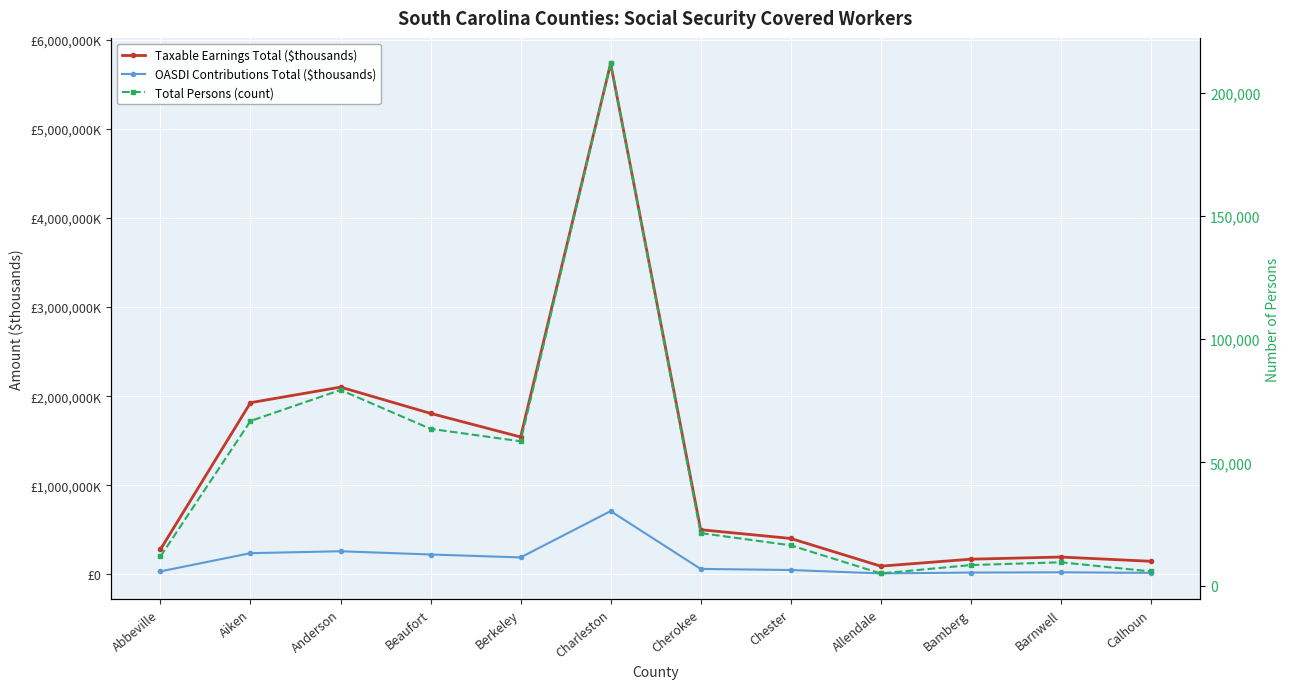

True or false: Total Persons (count) has more than 2 points higher than both neighbors.

True